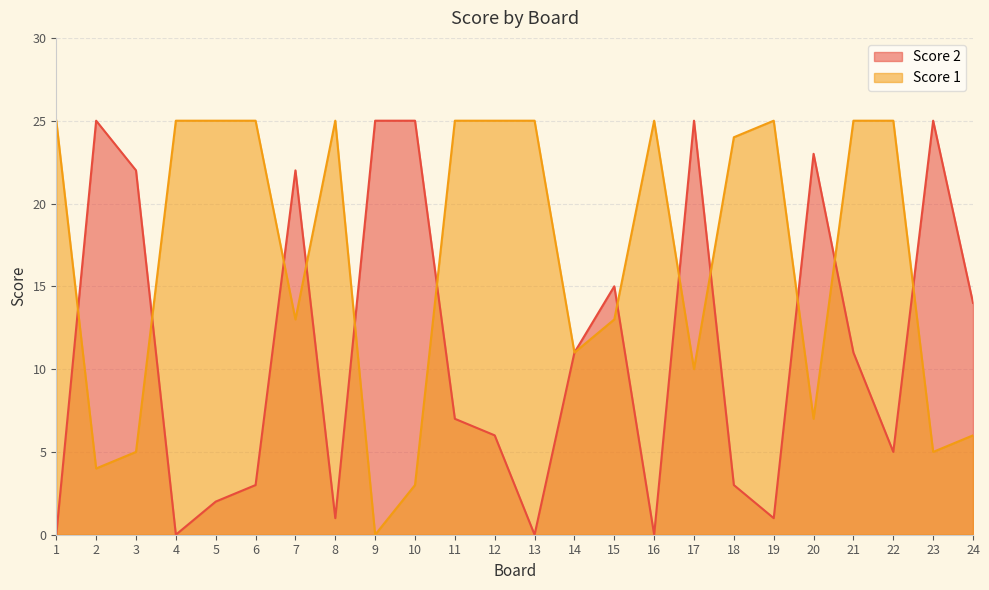

How many values in the Score 2 series are below 11?

12